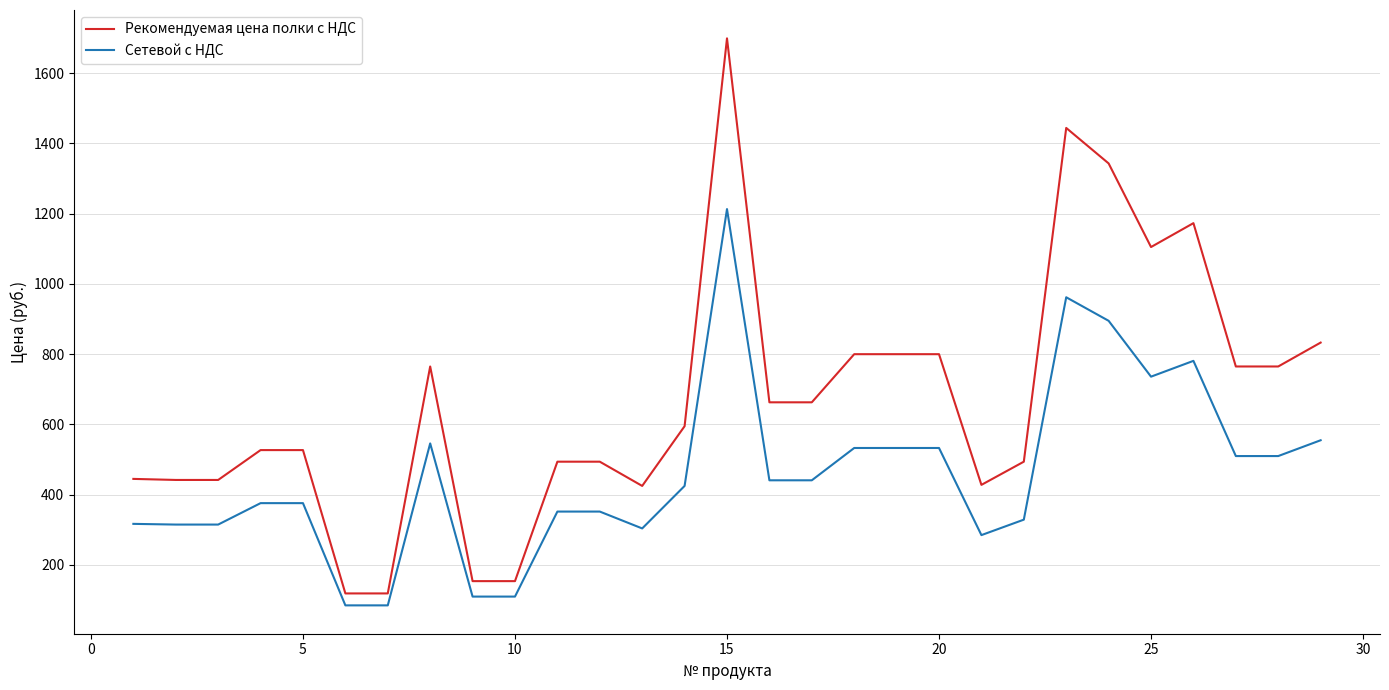

What is the difference between the maximum and minimum values in the Рекомендуемая цена полки с НДС series?

1580